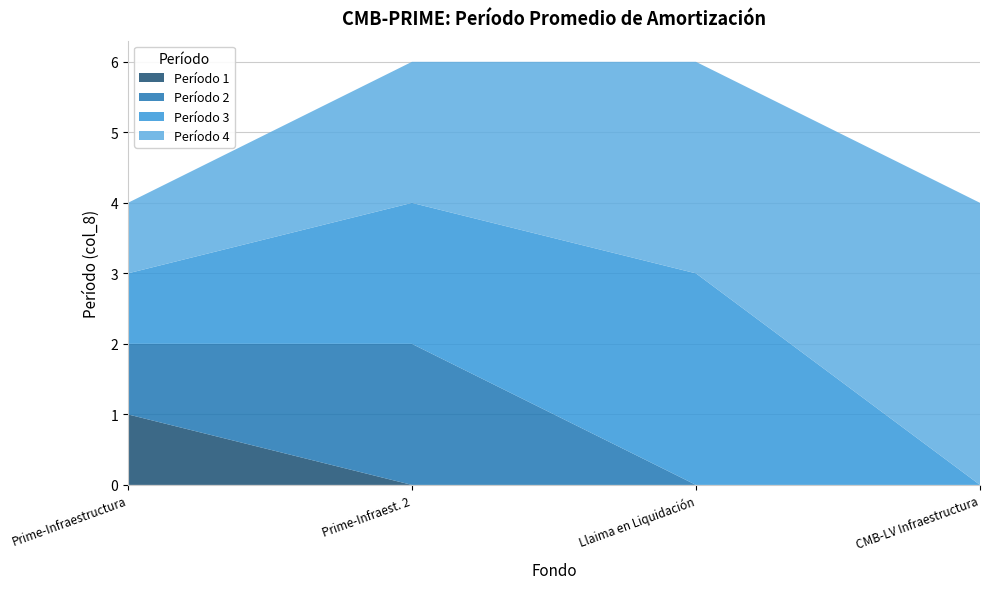

Which category has the highest value in the Período 1 series?

Prime-Infraestructura